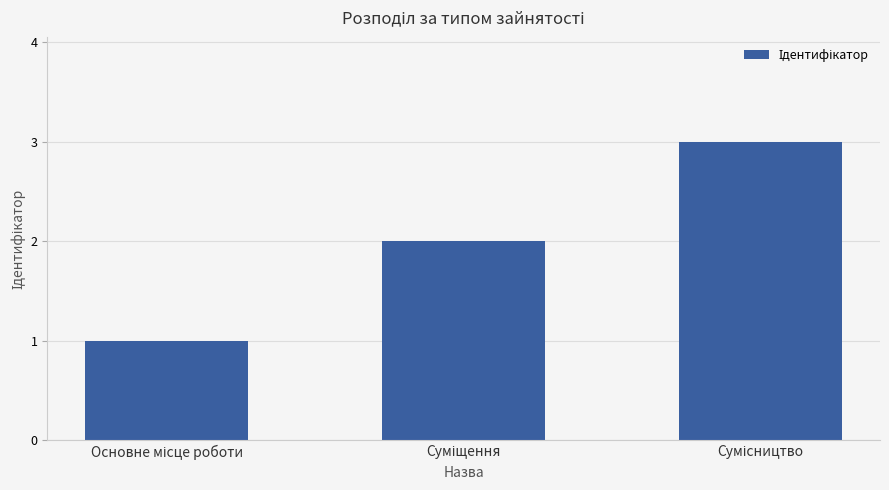

What is the sum of all values?

6